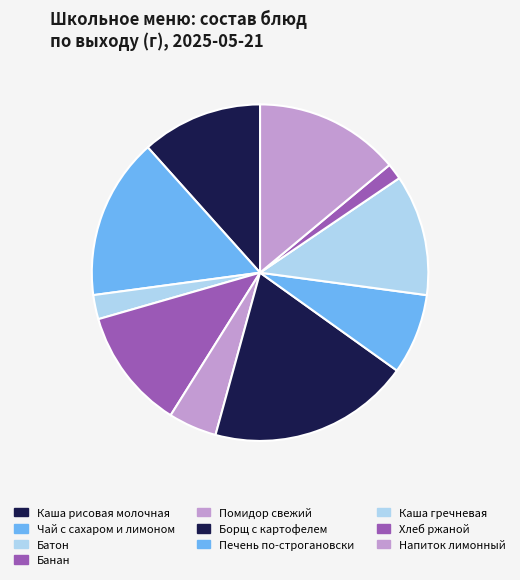

To the nearest percent, what is the difference between the Батон and Печень по-строгановски slice percentages?

5%